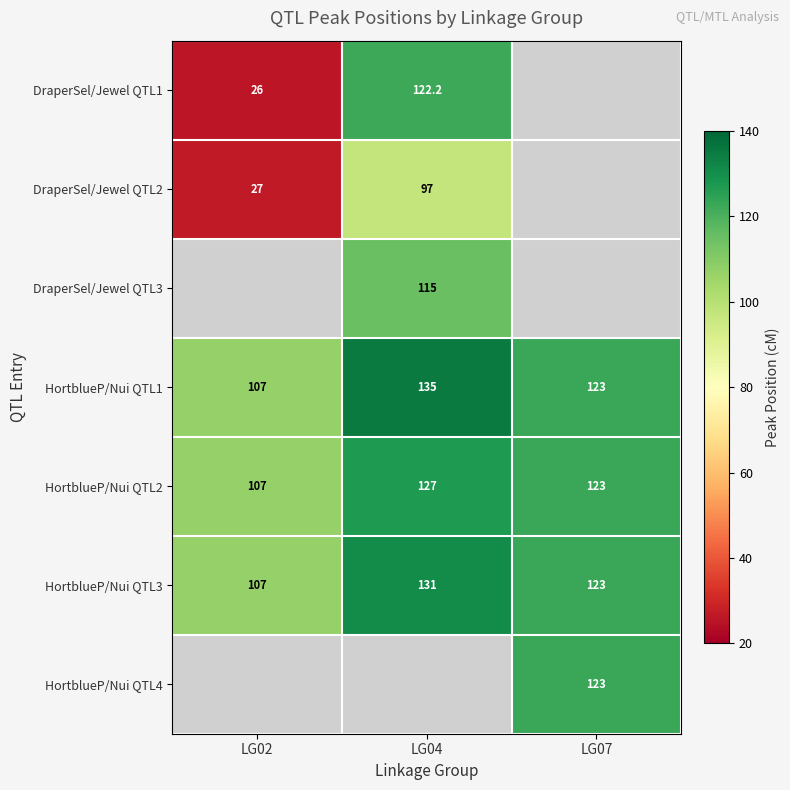

The value of HortblueP/Nui QTL3 at LG07 is 175.3. True or false?

False